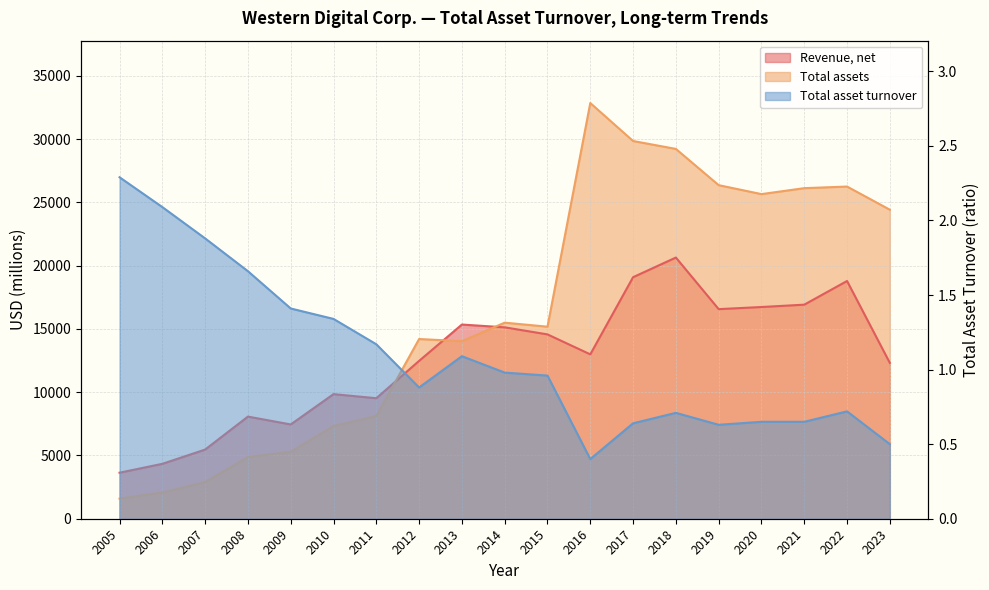

Which series has the largest total across all categories?

Total assets